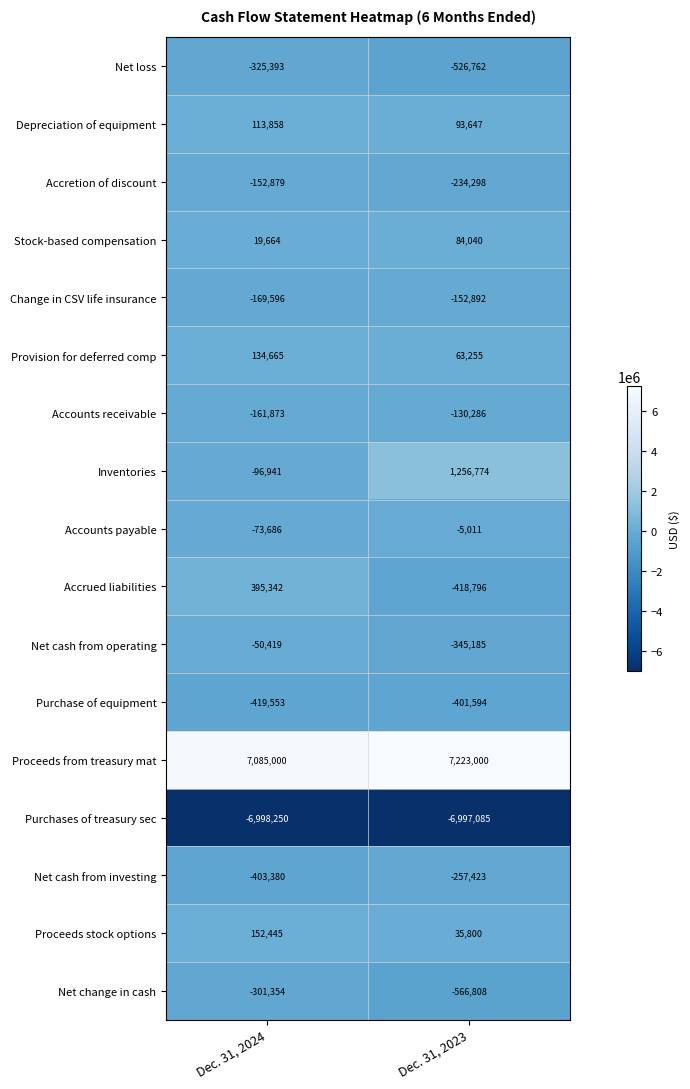

At which category is the sum across all series the highest?

Dec. 31, 2024